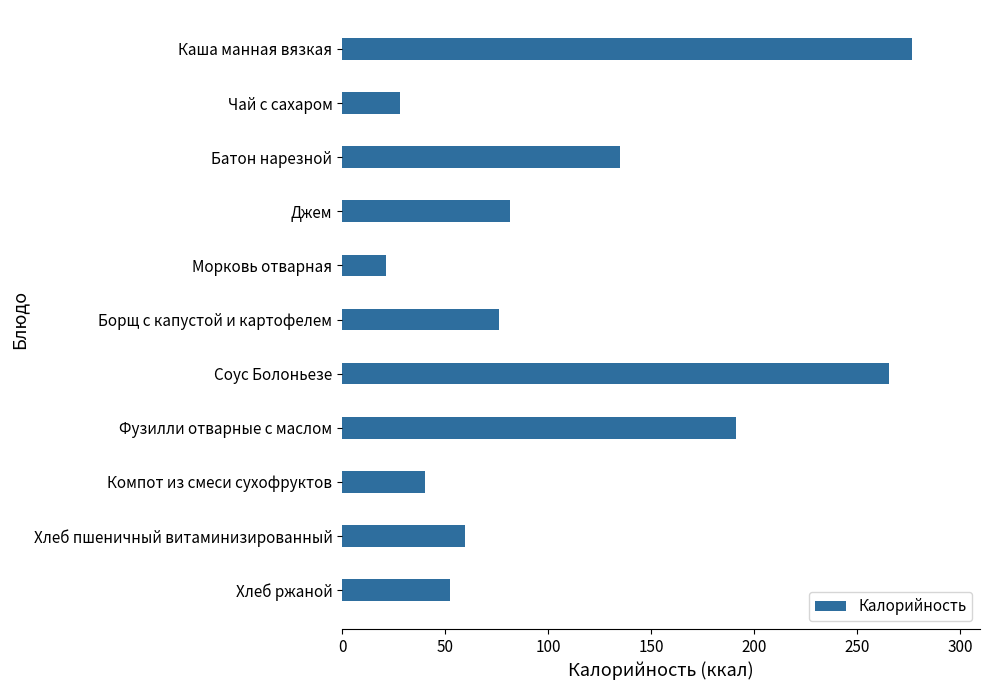

How many bars are there in total?

11